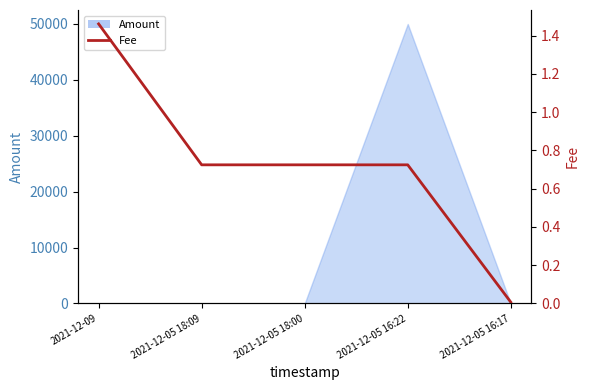

The chart shows a value of 0.0 at 2021-12-05 16:17. True or false?

False